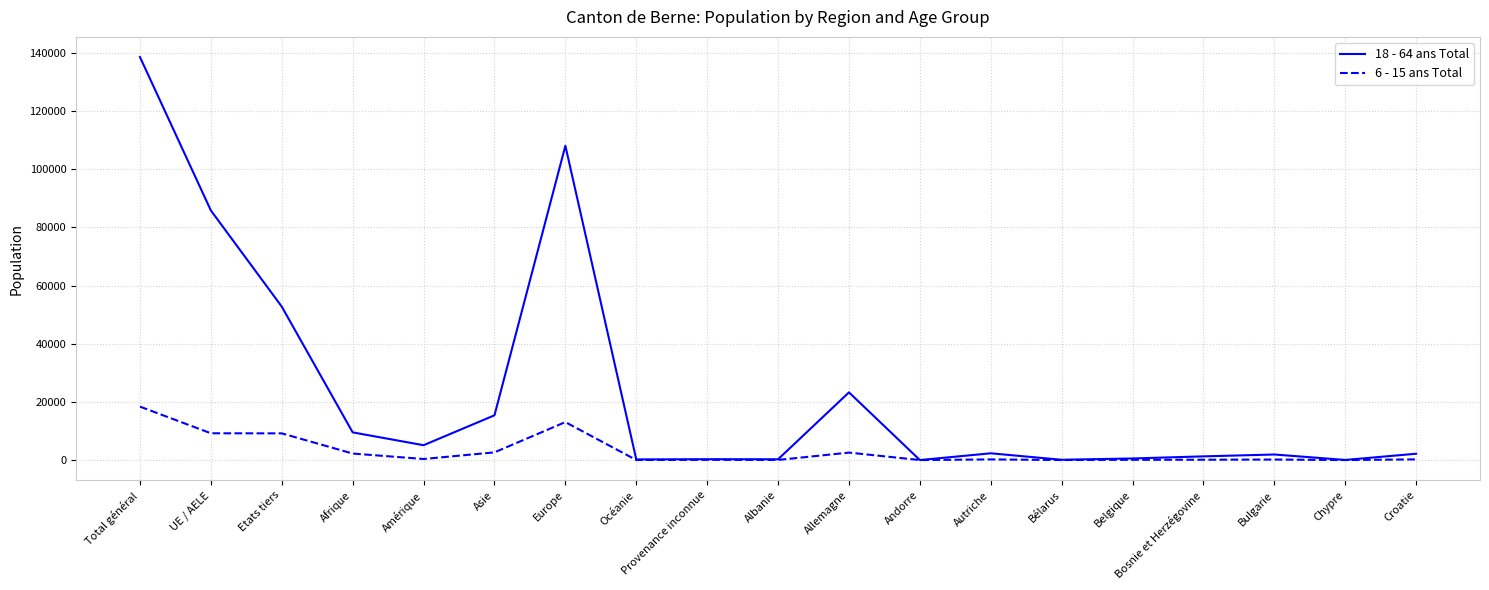

In 18 - 64 ans Total, how many points are higher than both neighbors (excluding endpoints)?

5